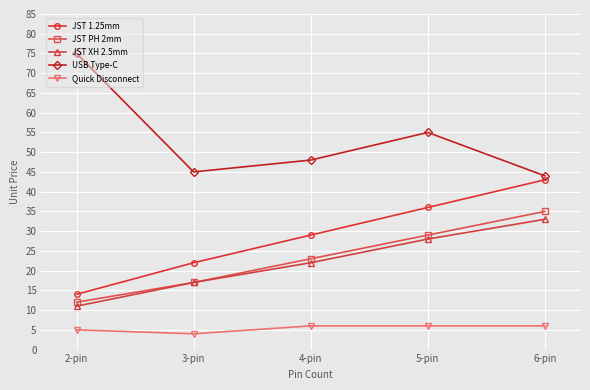

Reading left to right, transcribe all the data shown in this chart.

JST 1.25mm: 2-pin=14	3-pin=22	4-pin=29	5-pin=36	6-pin=43
JST PH 2mm: 2-pin=12	3-pin=17	4-pin=23	5-pin=29	6-pin=35
JST XH 2.5mm: 2-pin=11	3-pin=17	4-pin=22	5-pin=28	6-pin=33
USB Type-C: 2-pin=75	3-pin=45	4-pin=48	5-pin=55	6-pin=44
Quick Disconnect: 2-pin=5	3-pin=4	4-pin=6	5-pin=6	6-pin=6